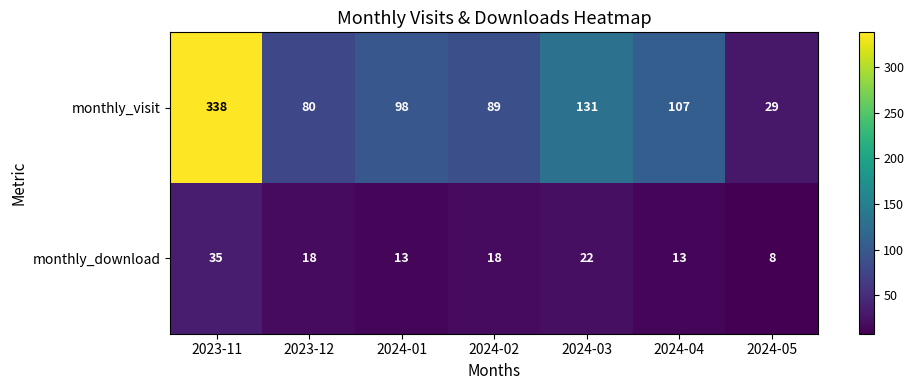

At which category does the chart reach its minimum across all series?

2024-05